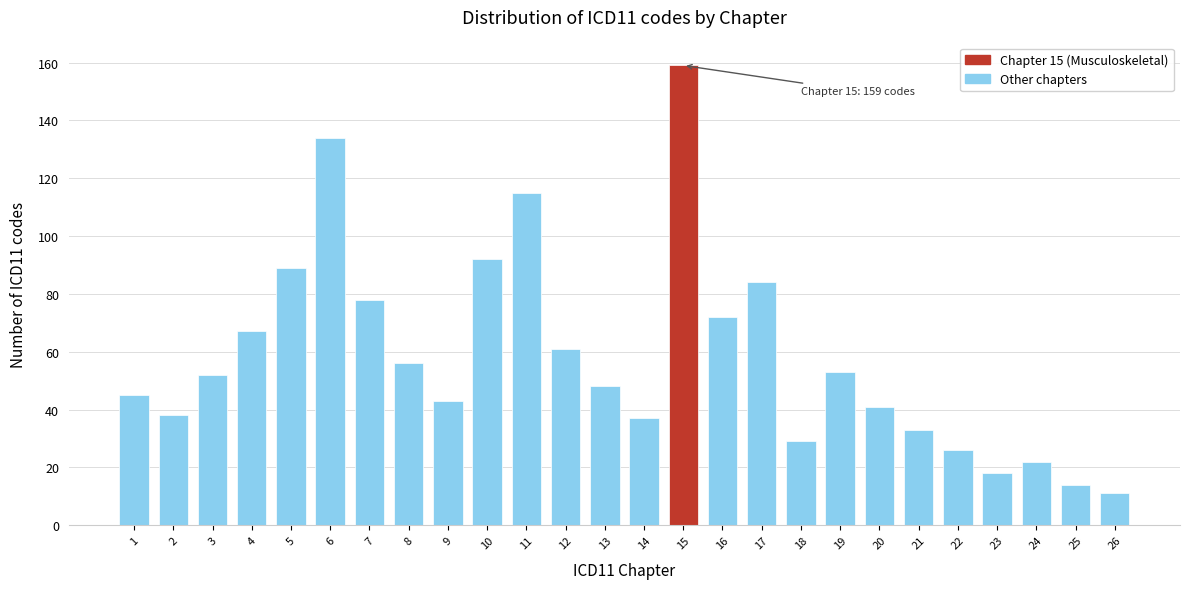

Reading right to left, extract all data points from this chart.

26=11	25=14	24=22	23=18	22=26	21=33	20=41	19=53	18=29	17=84	16=72	15=159	14=37	13=48	12=61	11=115	10=92	9=43	8=56	7=78	6=134	5=89	4=67	3=52	2=38	1=45